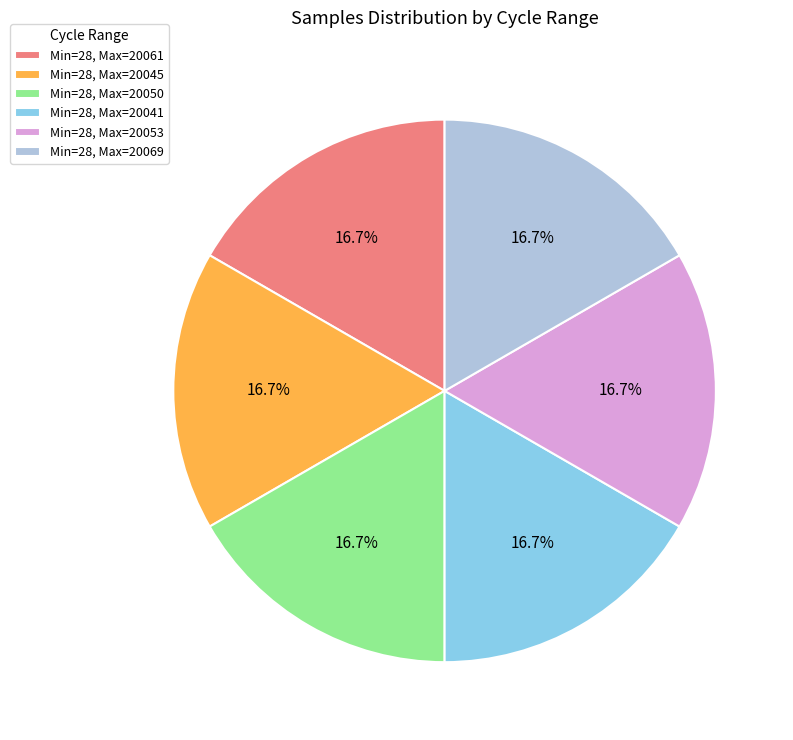

Count the number of slices in the pie.

6